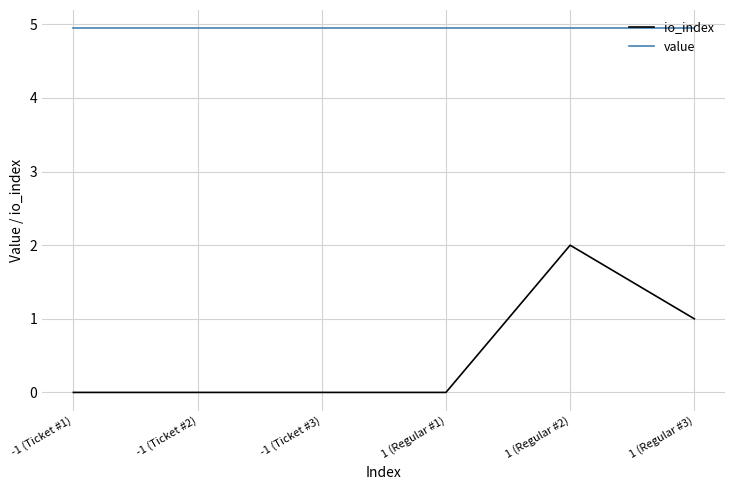

Reading left to right, what are all the values shown in this chart?

io_index: -1 (Ticket #1)=0.0	-1 (Ticket #2)=0.0	-1 (Ticket #3)=0.0	1 (Regular #1)=0.0	1 (Regular #2)=2.0	1 (Regular #3)=1.0
value: -1 (Ticket #1)=4.9	-1 (Ticket #2)=4.9	-1 (Ticket #3)=4.9	1 (Regular #1)=4.9	1 (Regular #2)=4.9	1 (Regular #3)=4.9